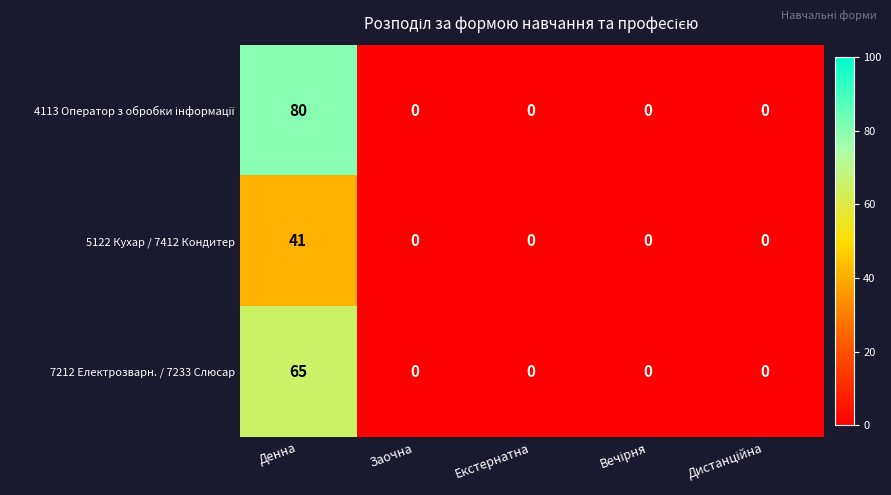

At which category is the sum across all series the highest?

Денна